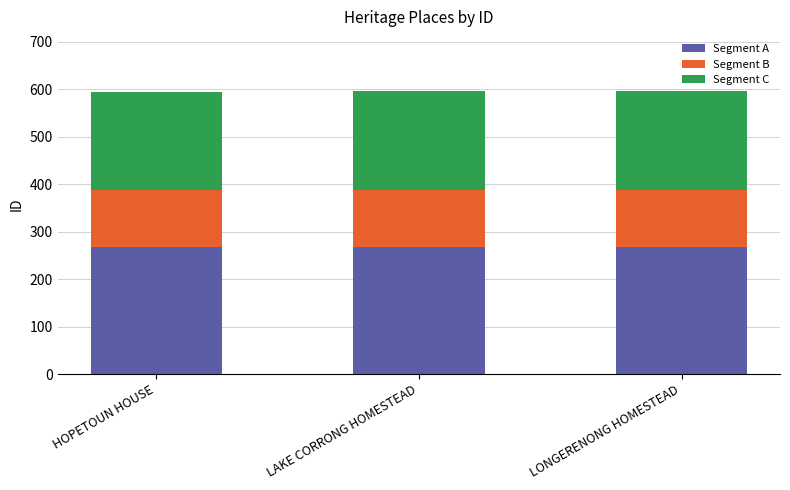

Does the chart contain any negative values?

No